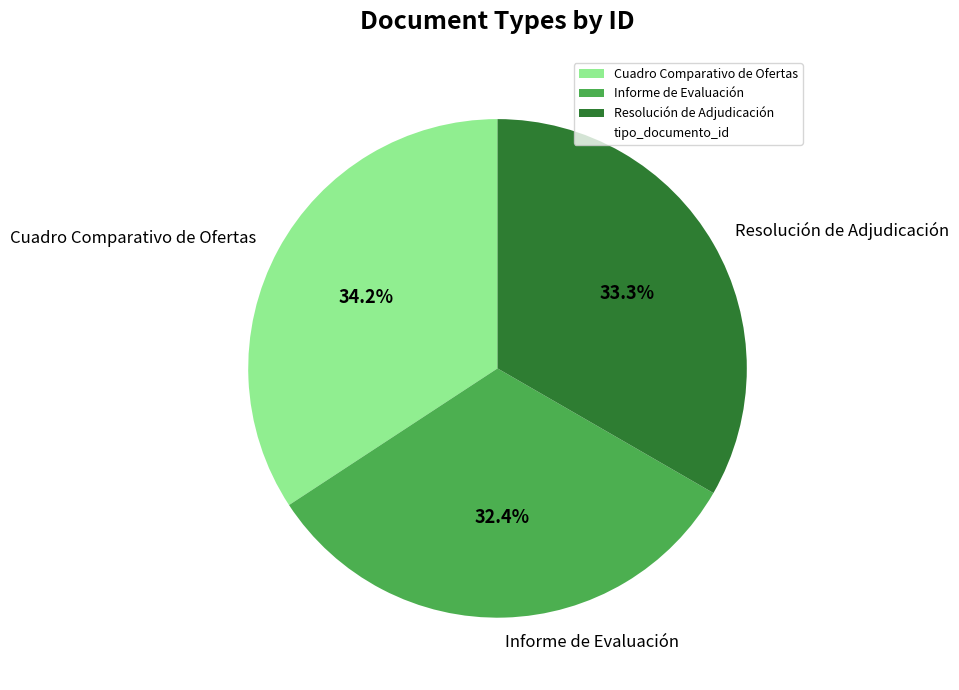

Approximately how many times larger is the value at Informe de Evaluación compared to Cuadro Comparativo de Ofertas?

0.9